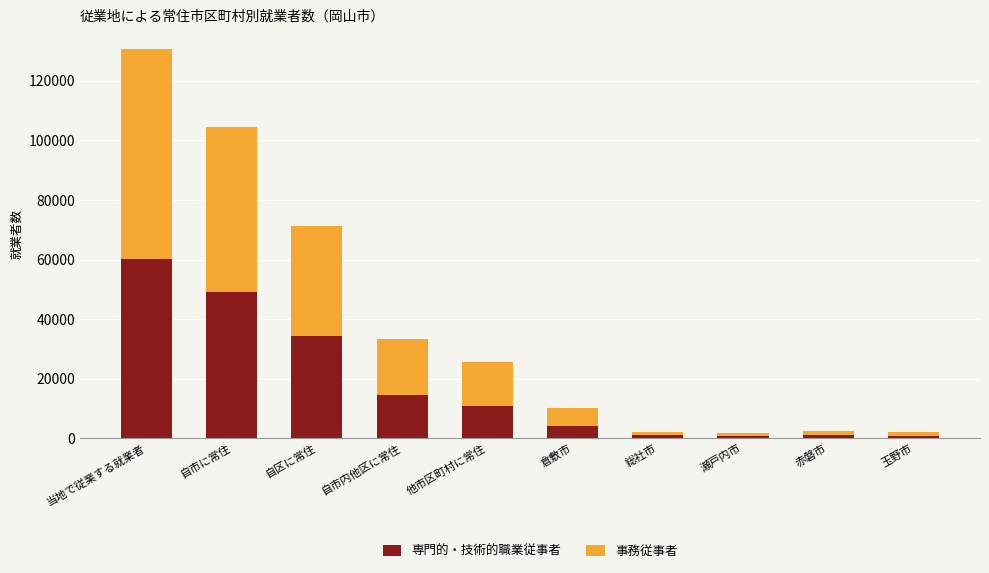

What is the difference between the 専門的・技術的職業従事者 values at 自区に常住 and 瀬戸内市?

33460